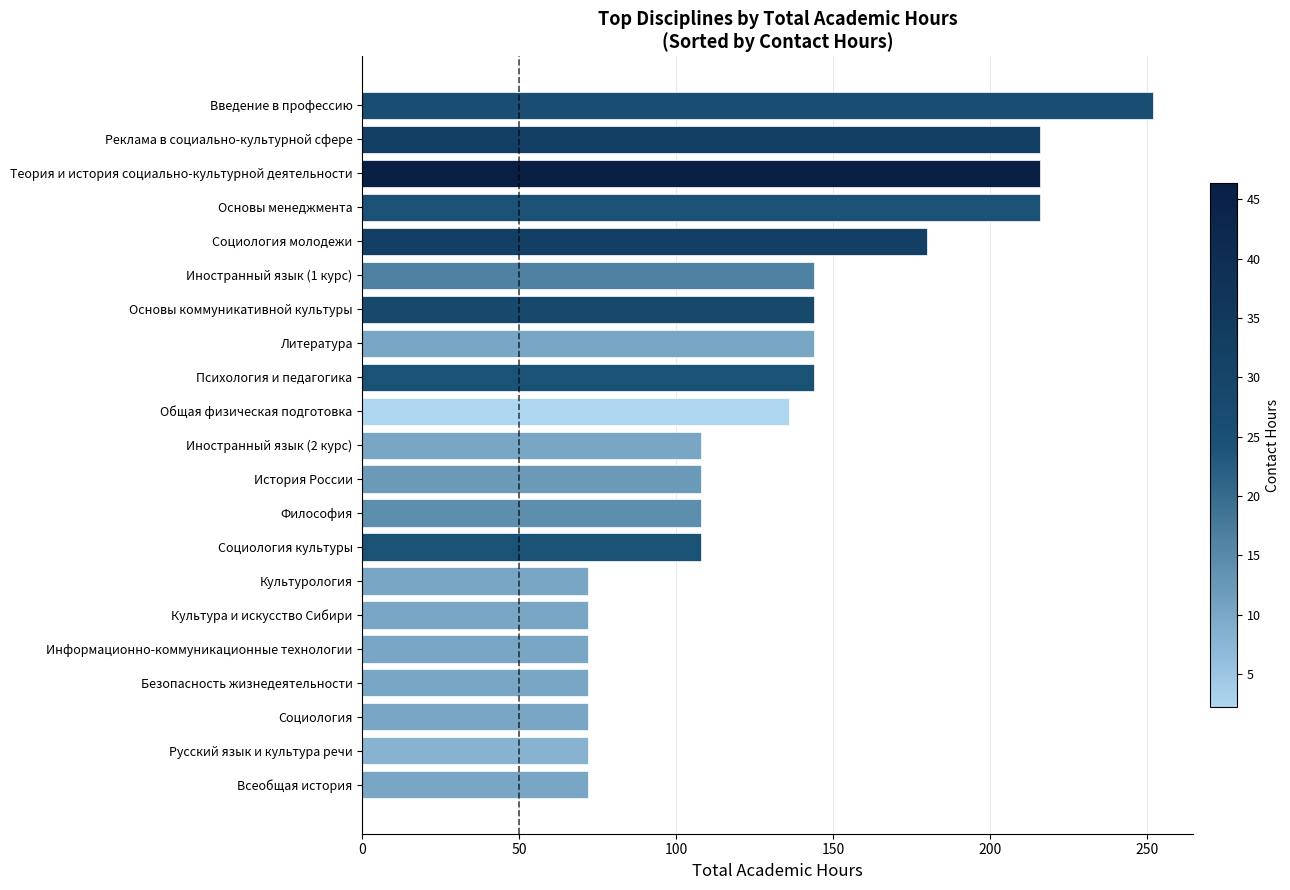

The value at Безопасность жизнедеятельности is 72. True or false?

True